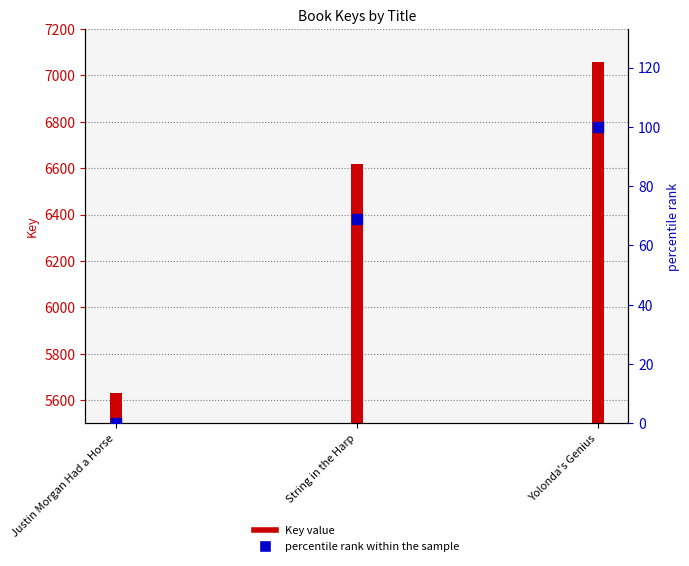

Which series reaches the minimum Y coordinate?

percentile rank within the sample